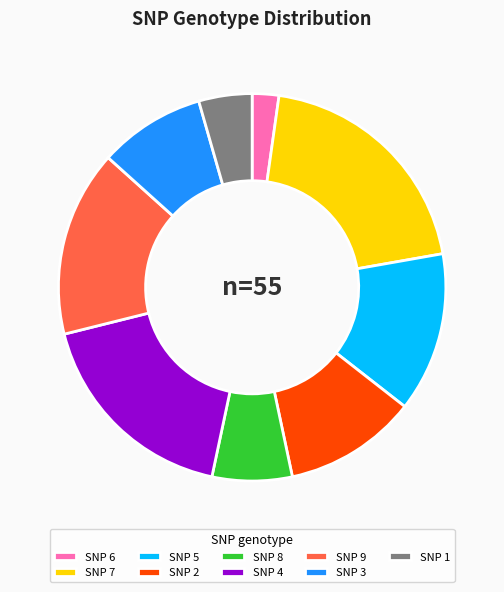

Is it true that SNP 2 is 11% of the pie?

True